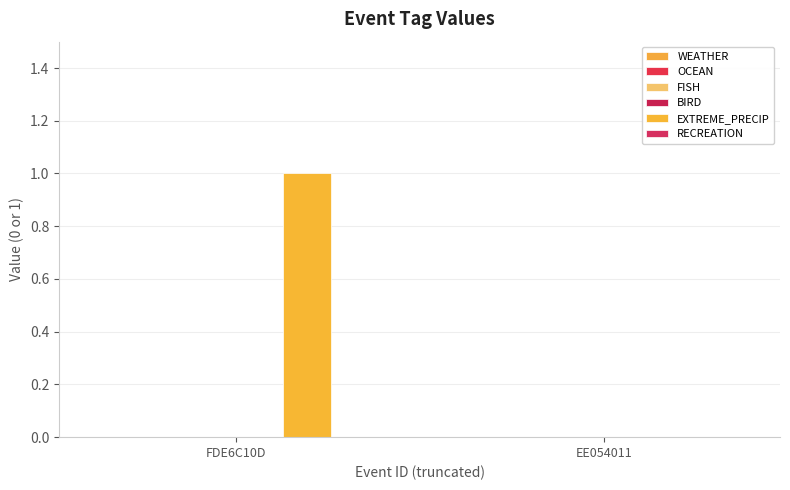

Reading left to right, extract all data points from this chart.

WEATHER: FDE6C10D=0	EE054011=0
OCEAN: FDE6C10D=0	EE054011=0
FISH: FDE6C10D=0	EE054011=0
BIRD: FDE6C10D=0	EE054011=0
EXTREME_PRECIP: FDE6C10D=1	EE054011=0
RECREATION: FDE6C10D=0	EE054011=0